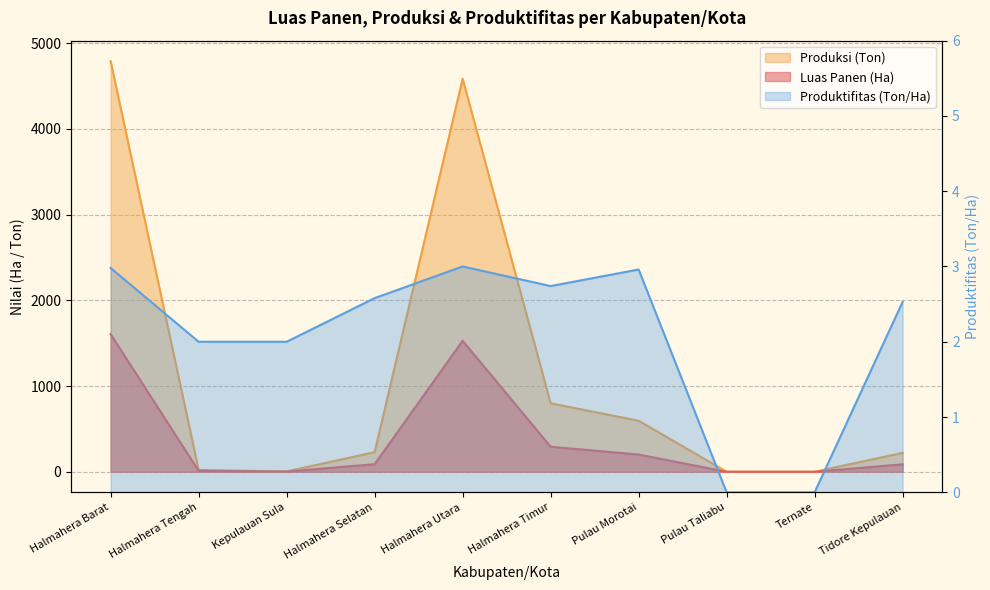

At how many categories does at least one series exceed 4421?

2